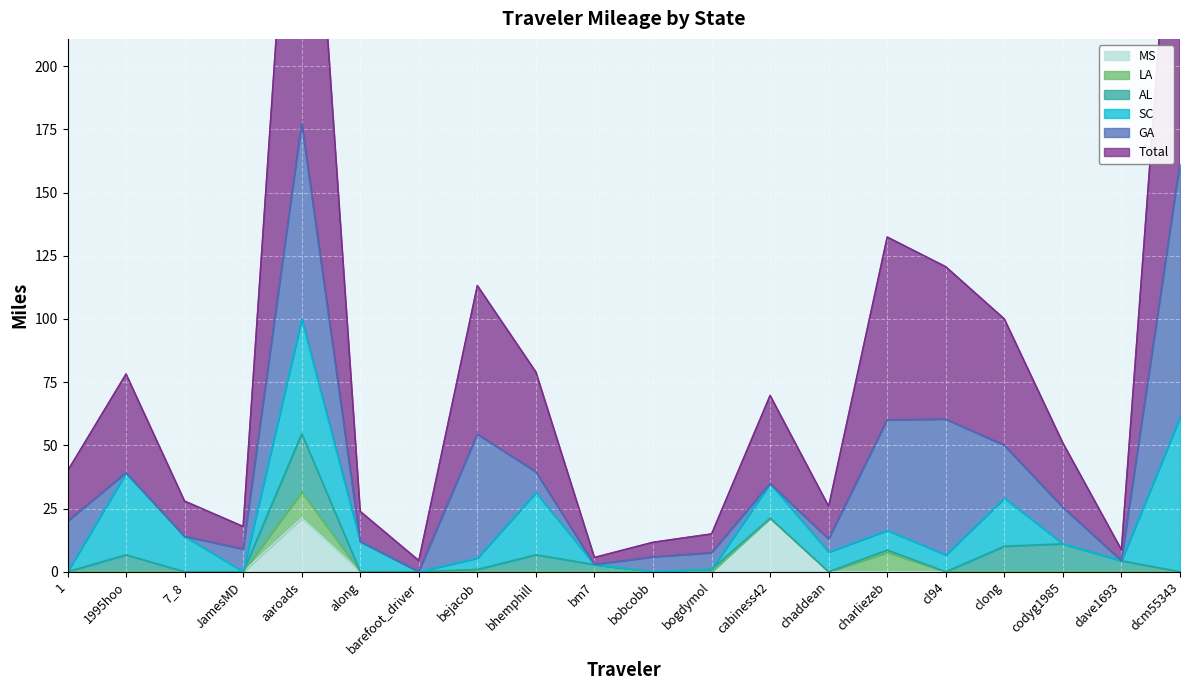

What position from the left is codyg1985?

18